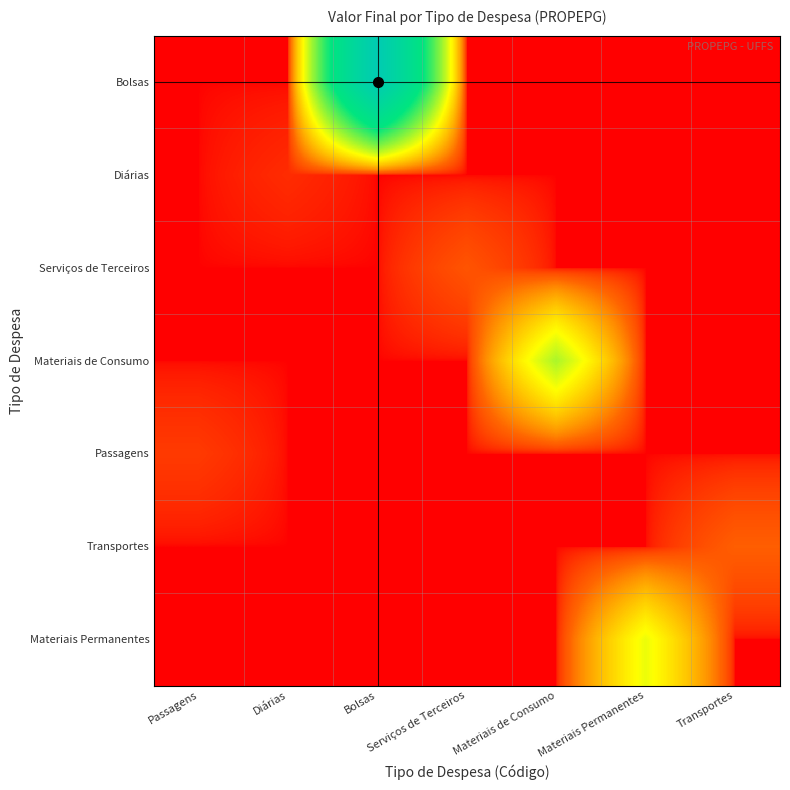

Reading left to right, transcribe all the data shown in this chart.

Bolsas: Passagens=0	Diárias=0	Bolsas=771951	Serviços de Terceiros=0	Materiais de Consumo=0	Materiais Permanentes=0	Transportes=0
Diárias: Passagens=0	Diárias=3000	Bolsas=0	Serviços de Terceiros=0	Materiais de Consumo=0	Materiais Permanentes=0	Transportes=0
Serviços de Terceiros: Passagens=0	Diárias=0	Bolsas=0	Serviços de Terceiros=15000	Materiais de Consumo=0	Materiais Permanentes=0	Transportes=0
Materiais de Consumo: Passagens=0	Diárias=0	Bolsas=0	Serviços de Terceiros=0	Materiais de Consumo=200000	Materiais Permanentes=0	Transportes=0
Passagens: Passagens=6000	Diárias=0	Bolsas=0	Serviços de Terceiros=0	Materiais de Consumo=0	Materiais Permanentes=0	Transportes=0
Transportes: Passagens=0	Diárias=0	Bolsas=0	Serviços de Terceiros=0	Materiais de Consumo=0	Materiais Permanentes=0	Transportes=20000
Materiais Permanentes: Passagens=0	Diárias=0	Bolsas=0	Serviços de Terceiros=0	Materiais de Consumo=0	Materiais Permanentes=150000	Transportes=0